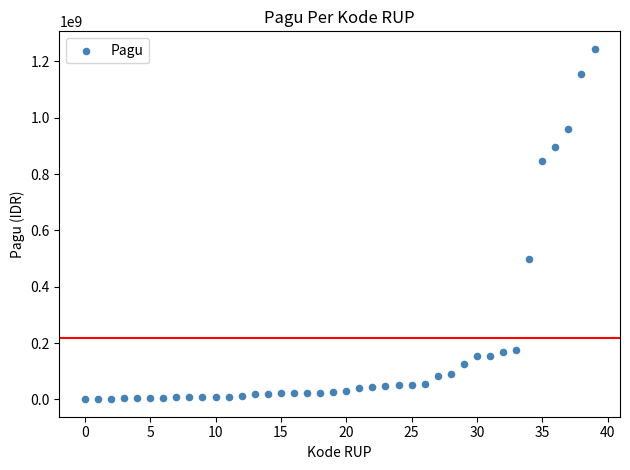

What Y value in the scatter plot is closest to 622840000?

499932000